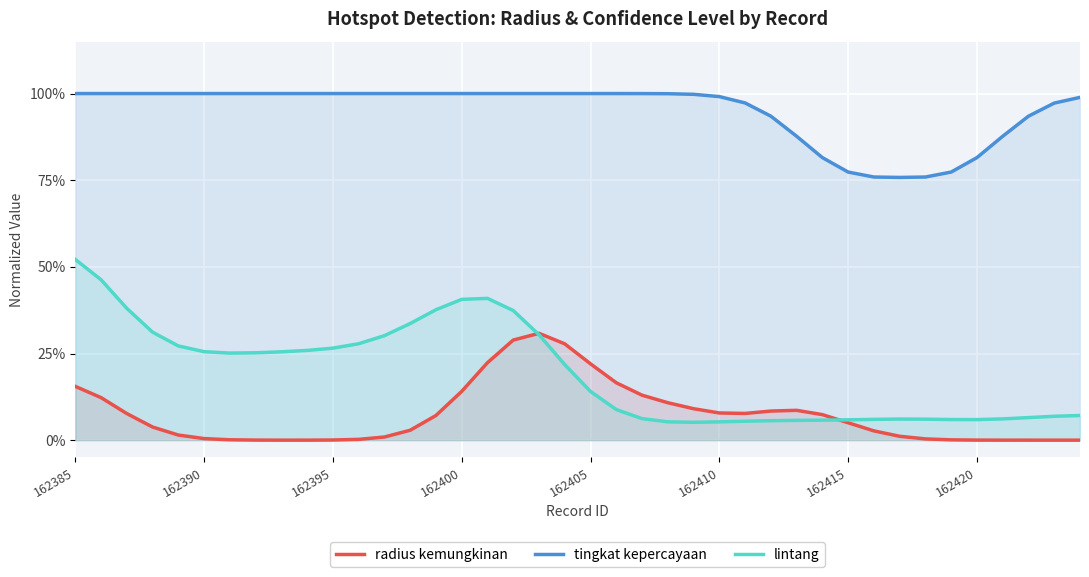

What are all the series names shown in the legend?

radius kemungkinan, tingkat kepercayaan, lintang